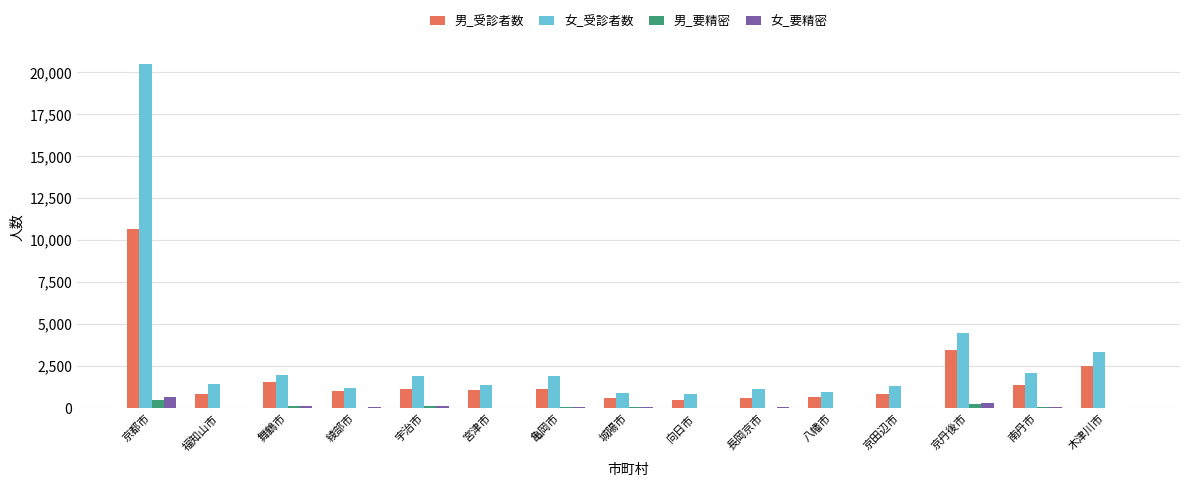

Which series changed the most between 福知山市 and 木津川市?

女_受診者数